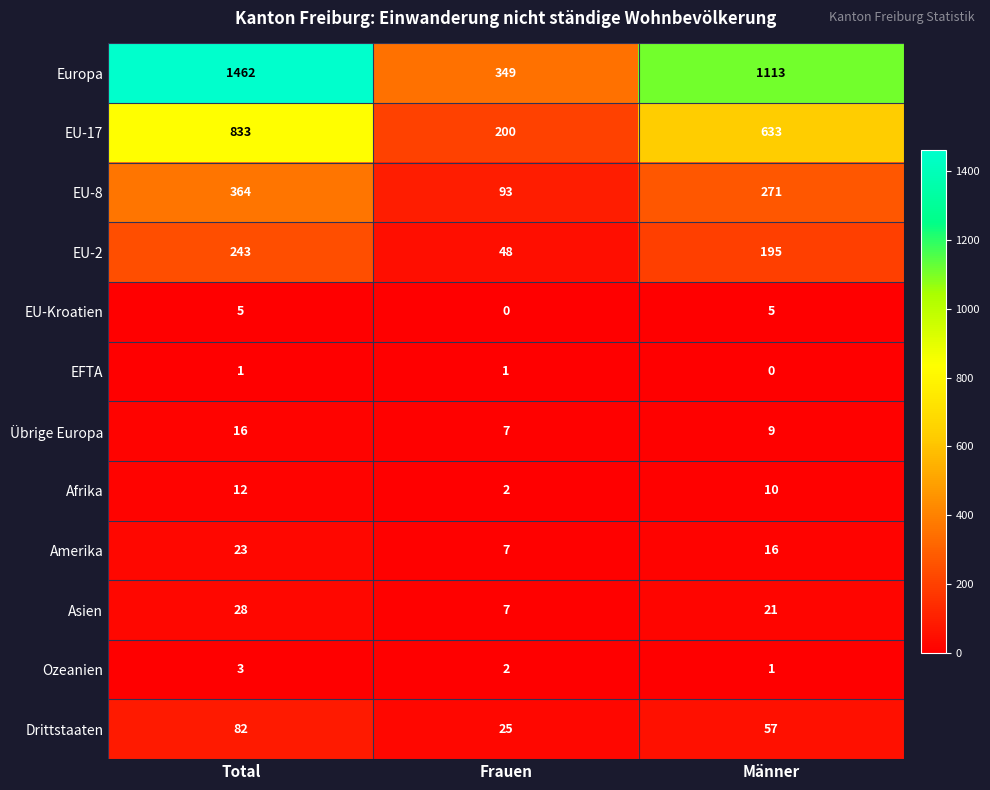

What is the minimum value for Drittstaaten?

25